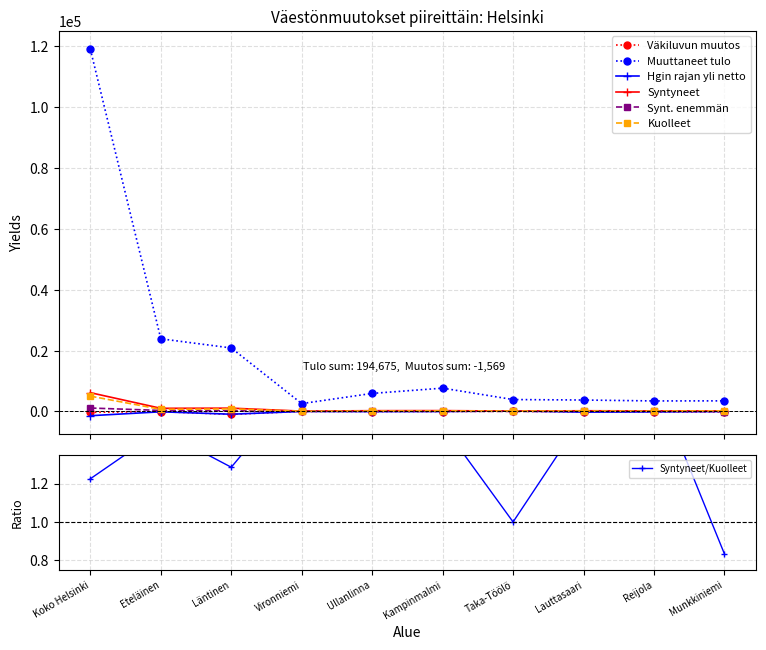

What is the smallest value displayed?

-1392